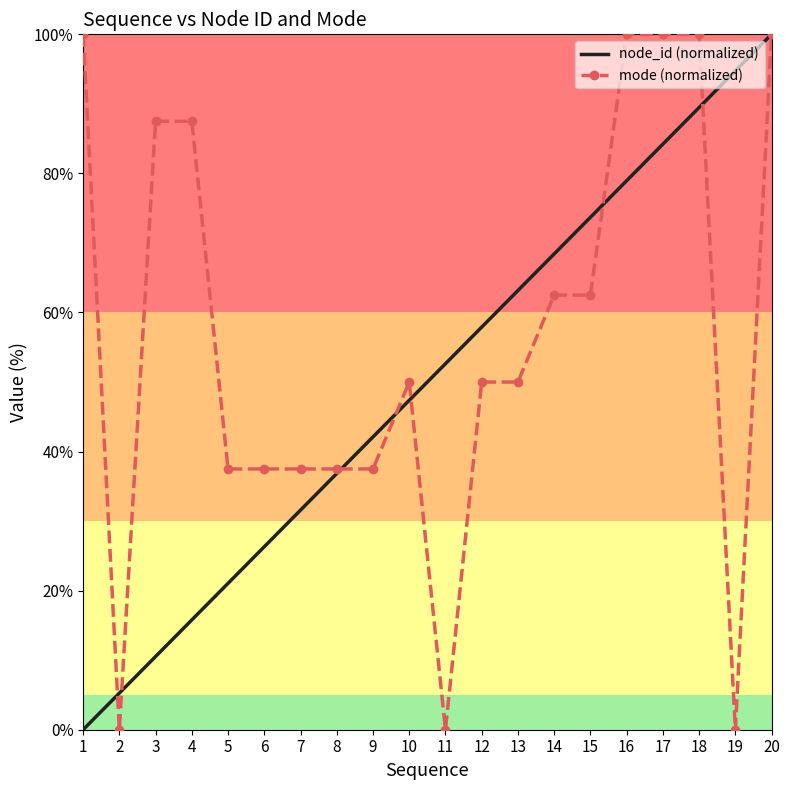

What is the difference between the highest and lowest values at 7?

5.9